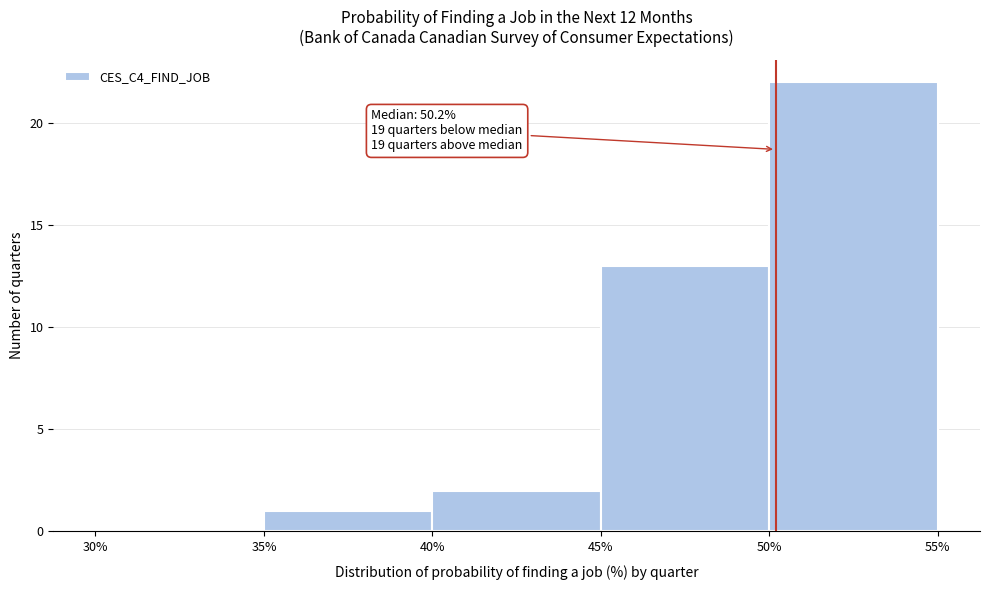

Which range on the x-axis has the tallest bar?

50% to 55%